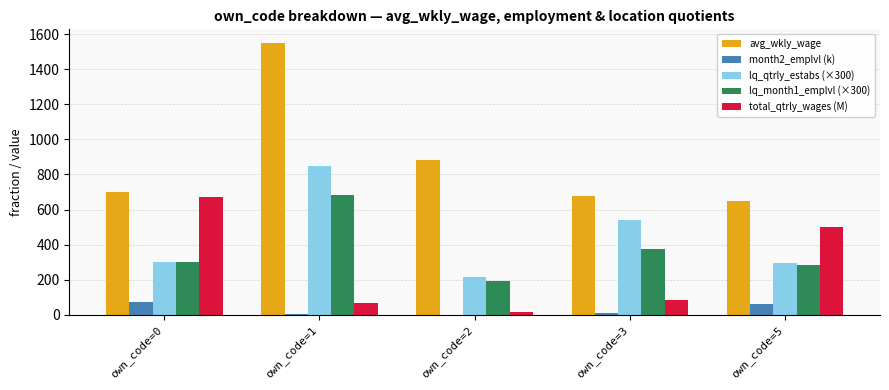

The value of avg_wkly_wage at own_code=0 is 230.0. True or false?

False